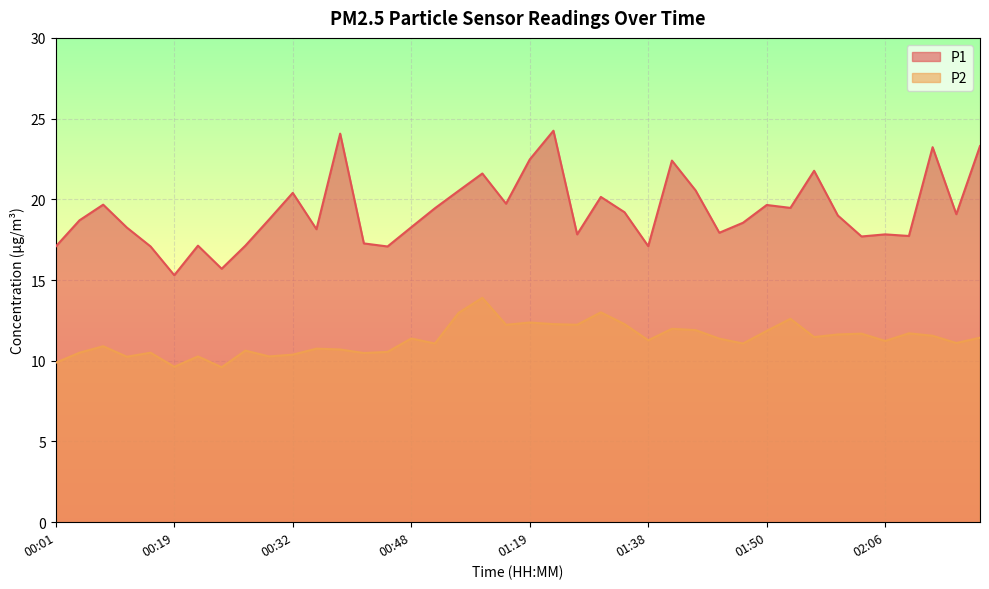

What is the maximum value for P1?

24.2